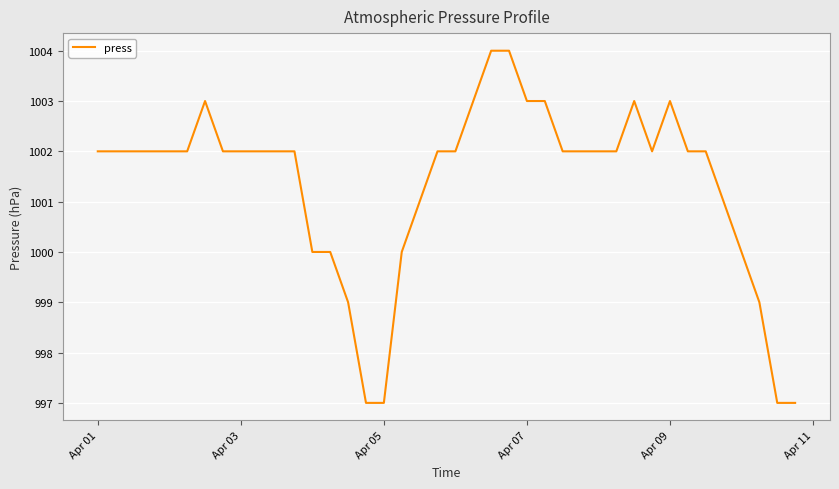

What is the difference between the maximum and minimum values?

7